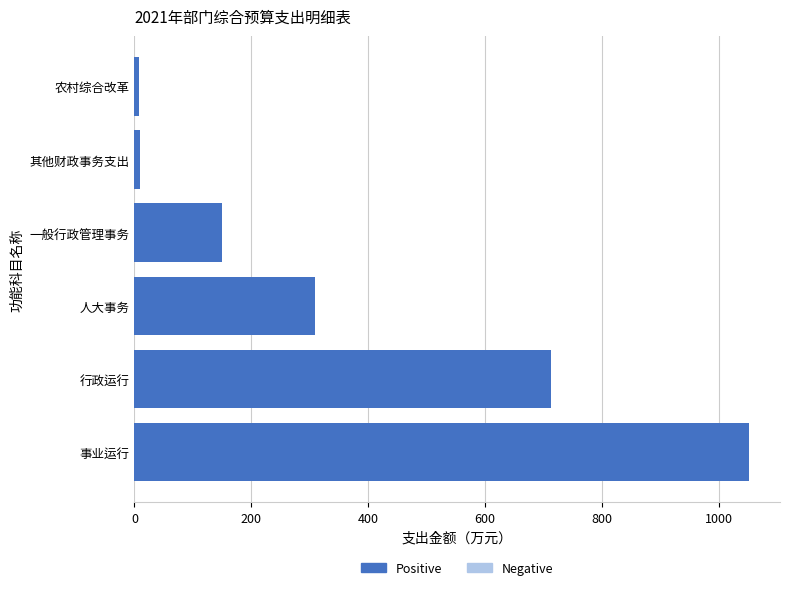

How many values exceed 309?

3